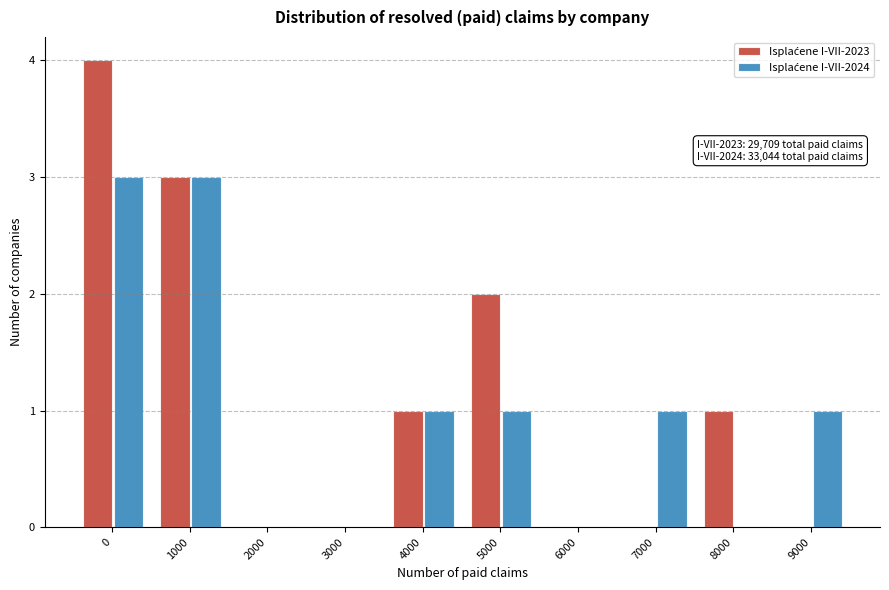

What is the maximum value shown in the chart?

4